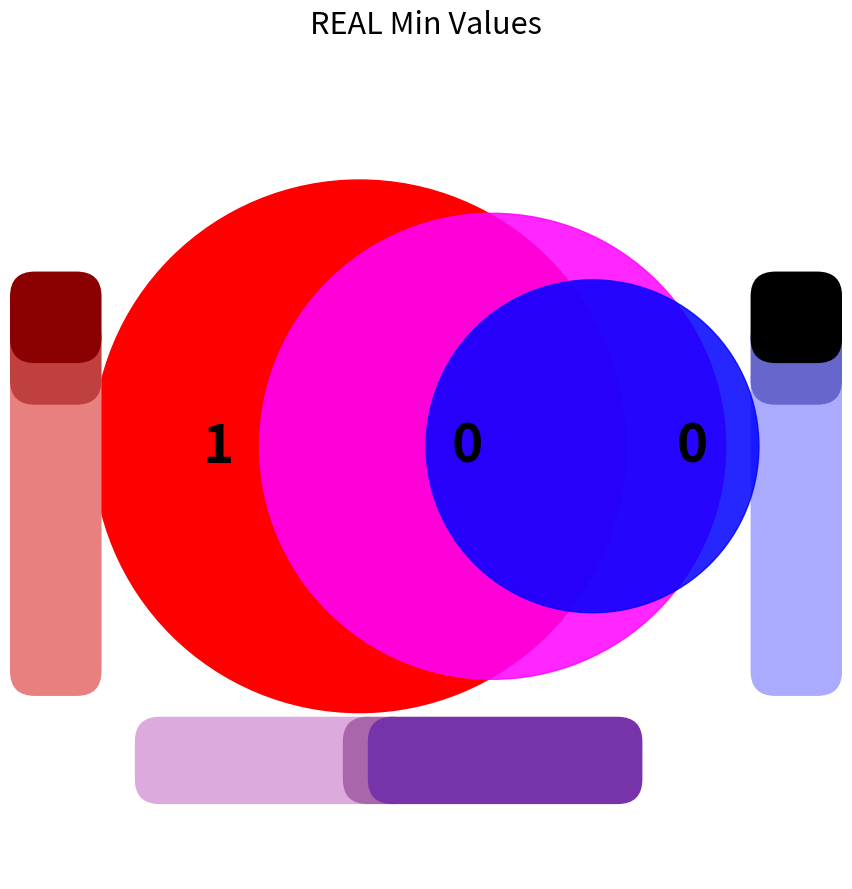

To the nearest percent, what percentage of the pie is REAL?

100%